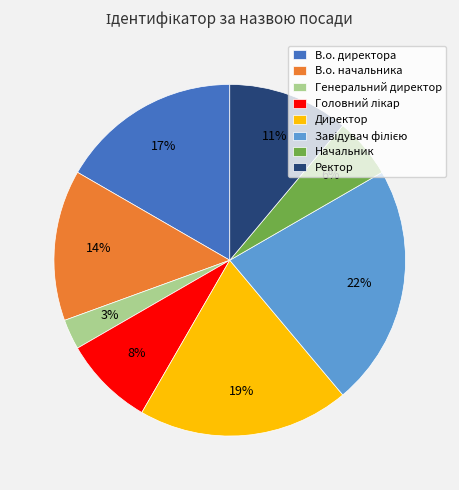

True or false: В.о. директора accounts for 23% of the total.

False